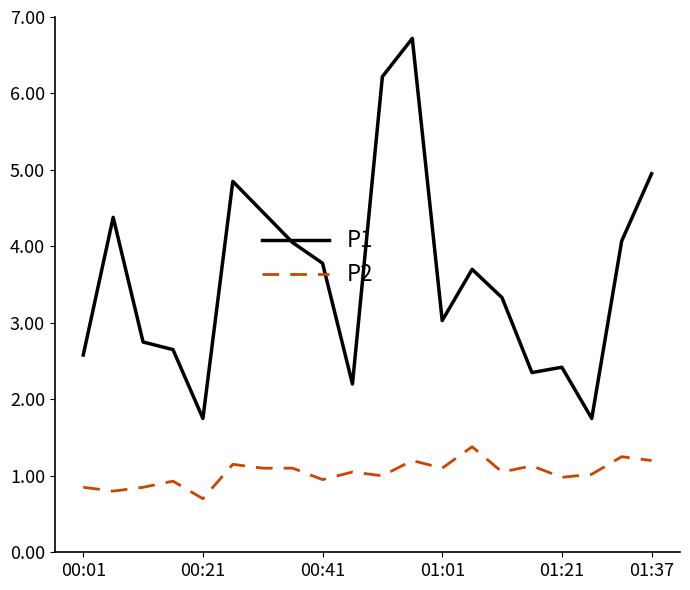

True or false: P1 and P2 cross at least once.

False